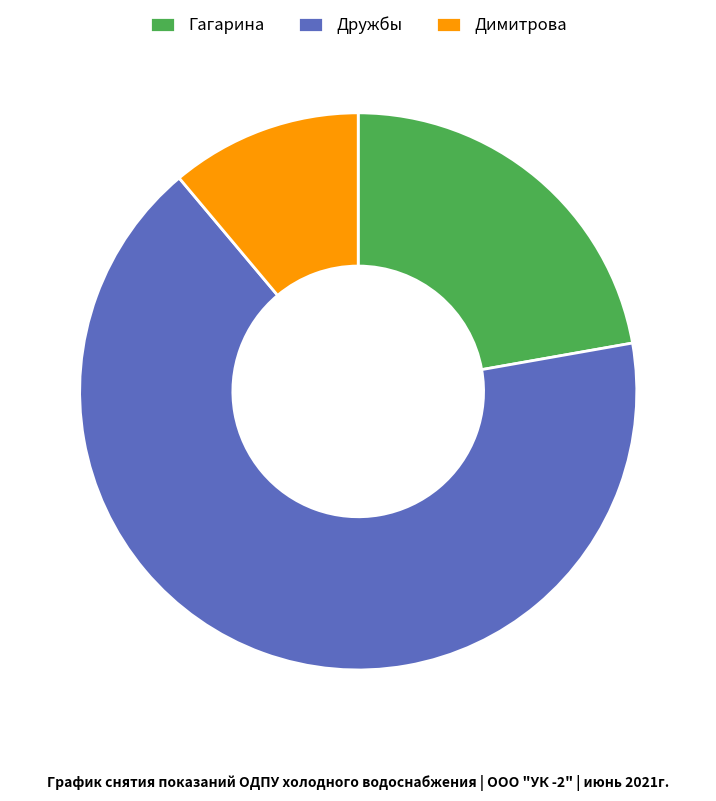

Combined, do Димитрова and Дружбы account for over 50%?

Yes